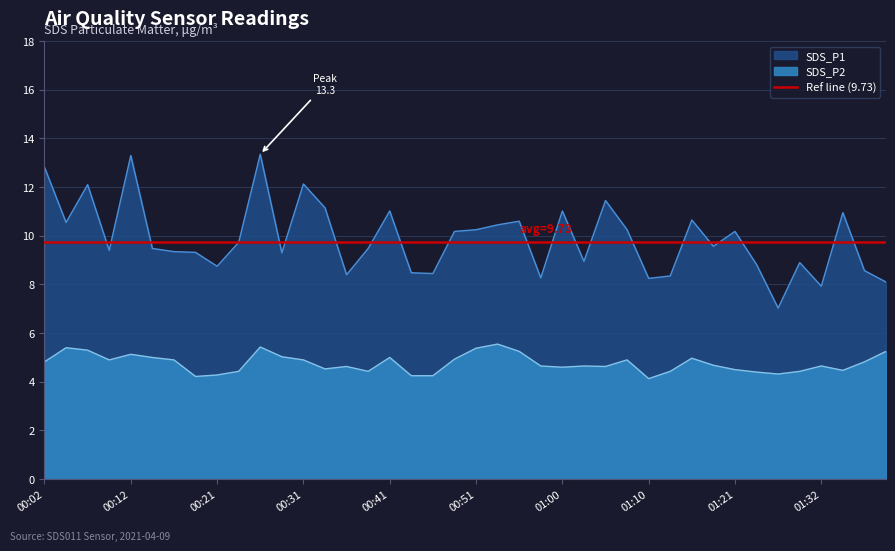

What is the difference between the SDS_P2 values at 00:19 and 00:41?

0.8